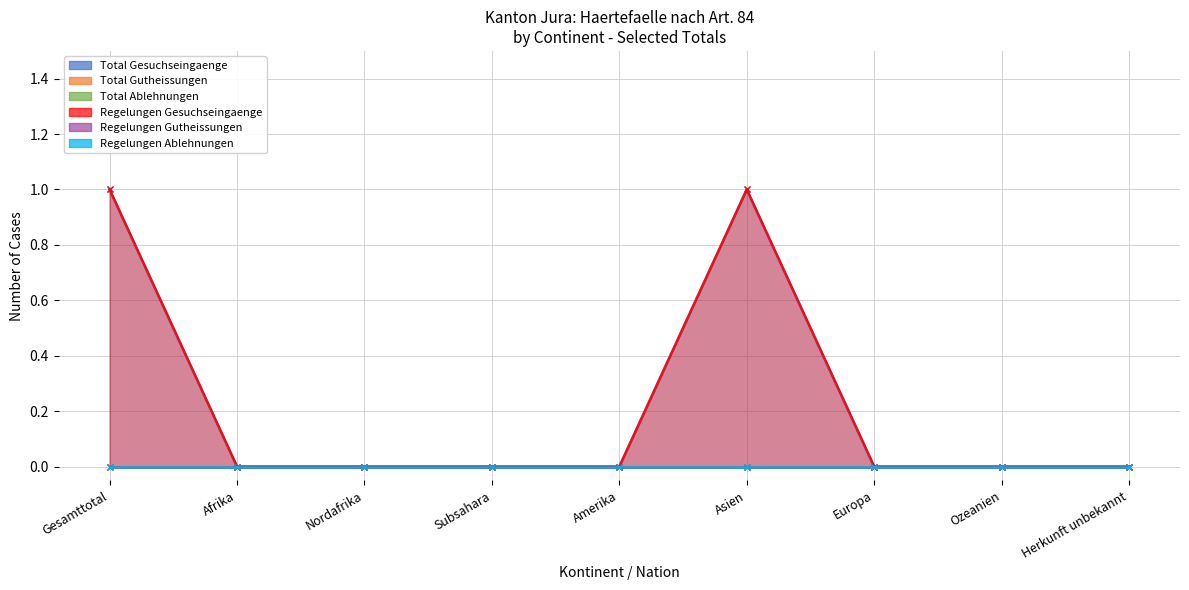

Reading left to right, transcribe all the data shown in this chart.

Total Gesuchseingaenge: 1	0	0	0	0	1	0	0	0
Total Gutheissungen: 0	0	0	0	0	0	0	0	0
Total Ablehnungen: 0	0	0	0	0	0	0	0	0
Regelungen Gesuchseingaenge: 1	0	0	0	0	1	0	0	0
Regelungen Gutheissungen: 0	0	0	0	0	0	0	0	0
Regelungen Ablehnungen: 0	0	0	0	0	0	0	0	0